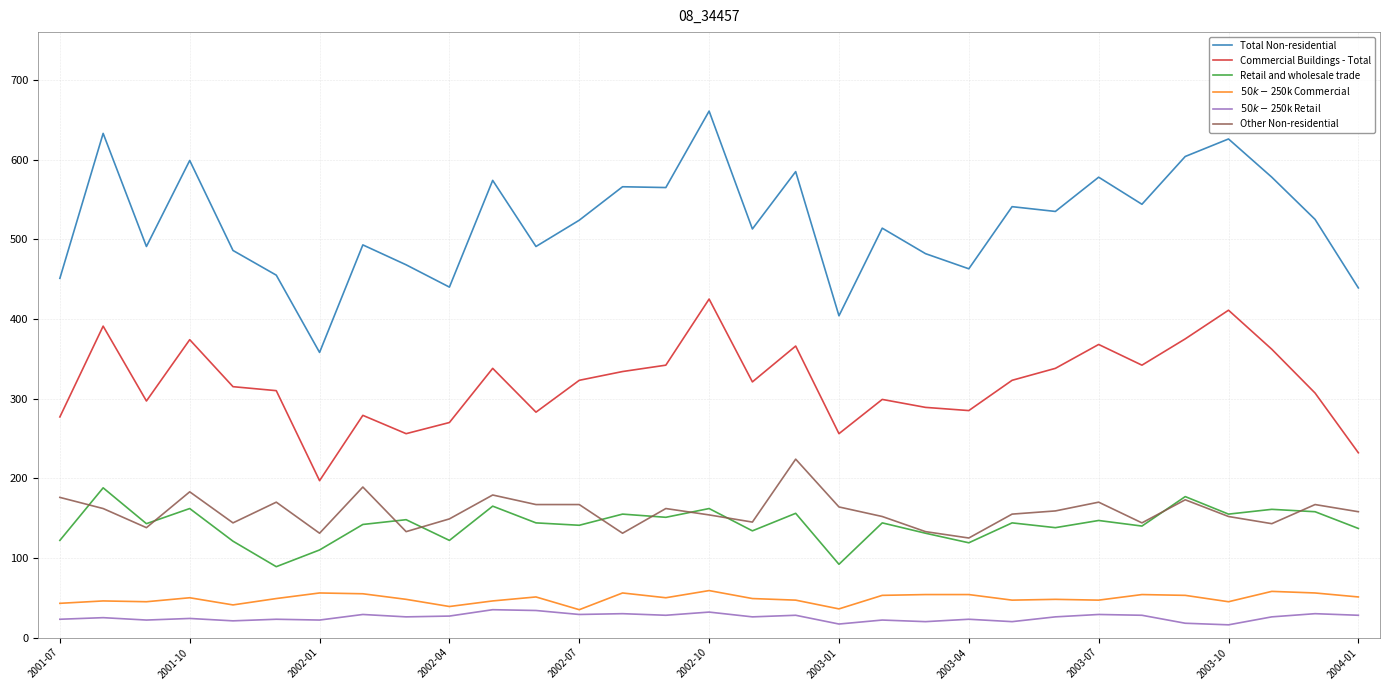

Which series has the largest range (max minus min)?

Total Non-residential